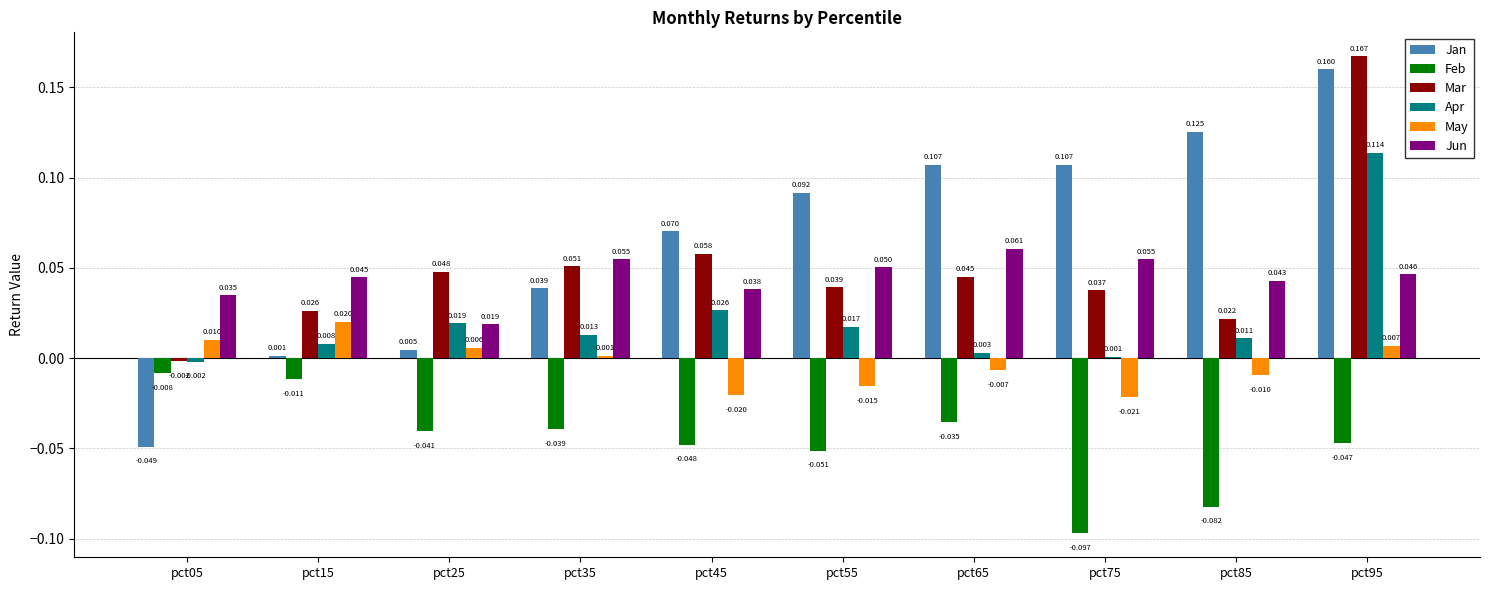

Which series has the largest total across all categories?

Jan